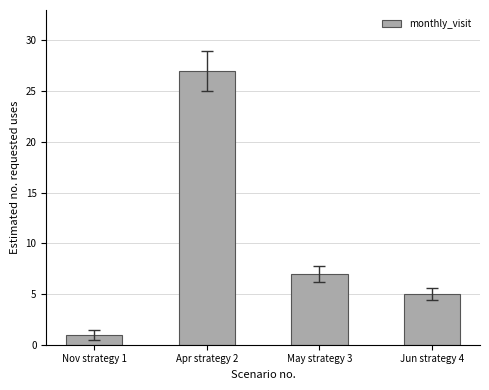

What is the label of the 1st bar from the left?

Nov strategy 1